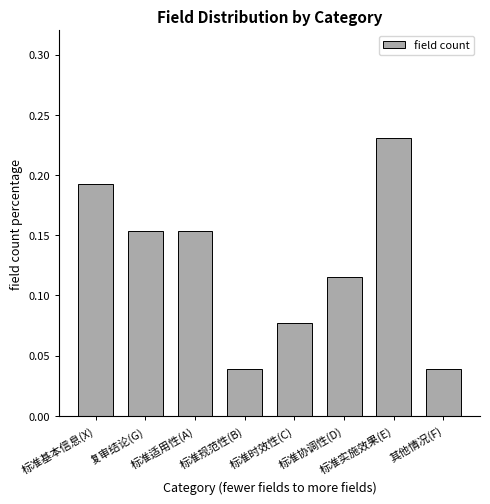

At which category does the chart reach its peak across all series?

标准实施效果(E)